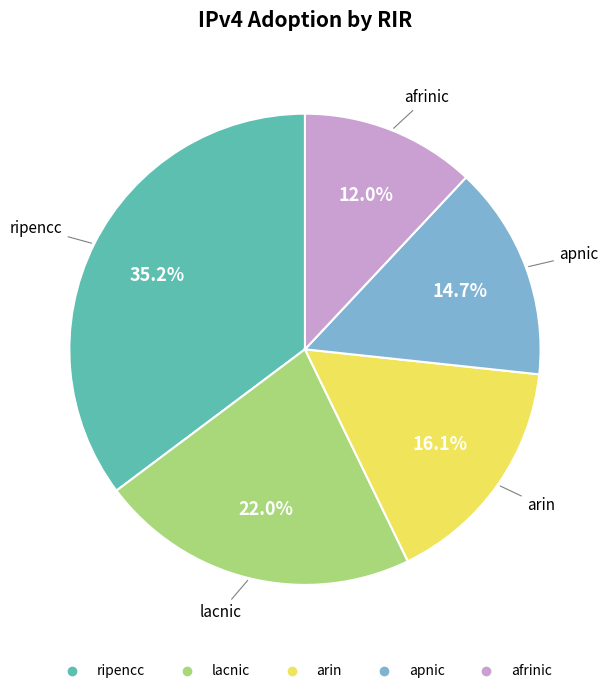

To the nearest percent, what percentage of the pie is arin?

16%